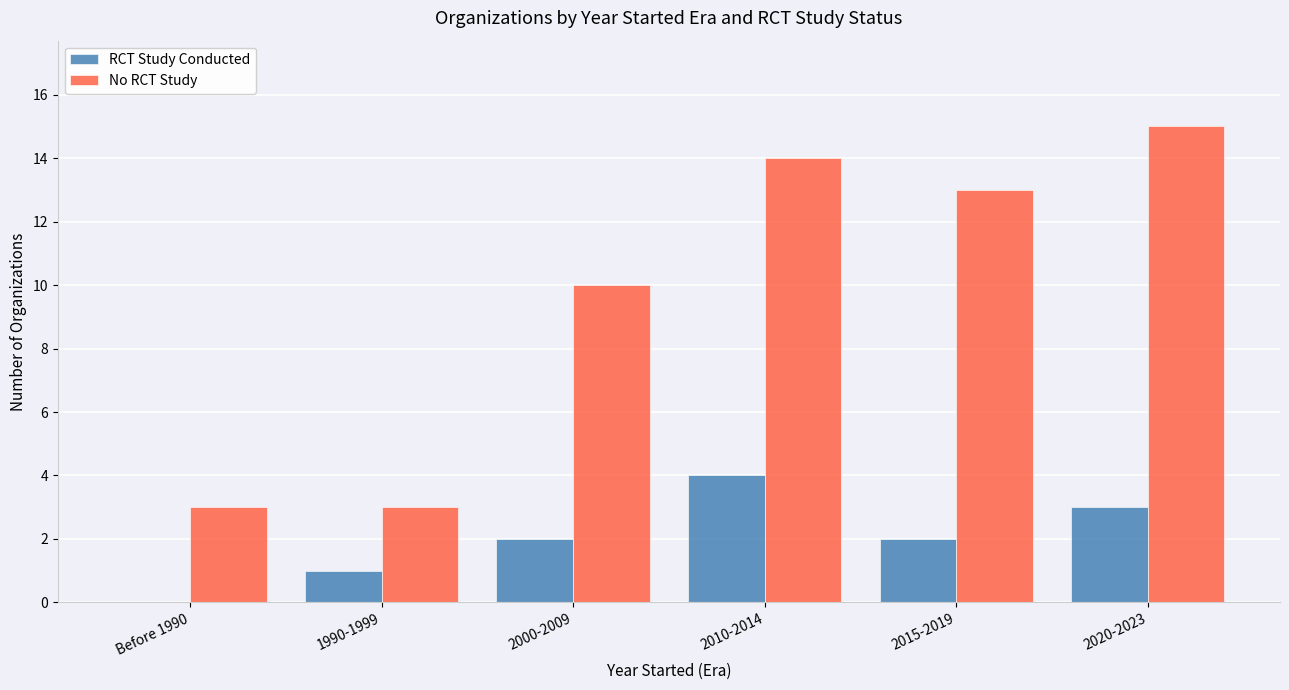

Which series changed the most between Before 1990 and 2015-2019?

No RCT Study